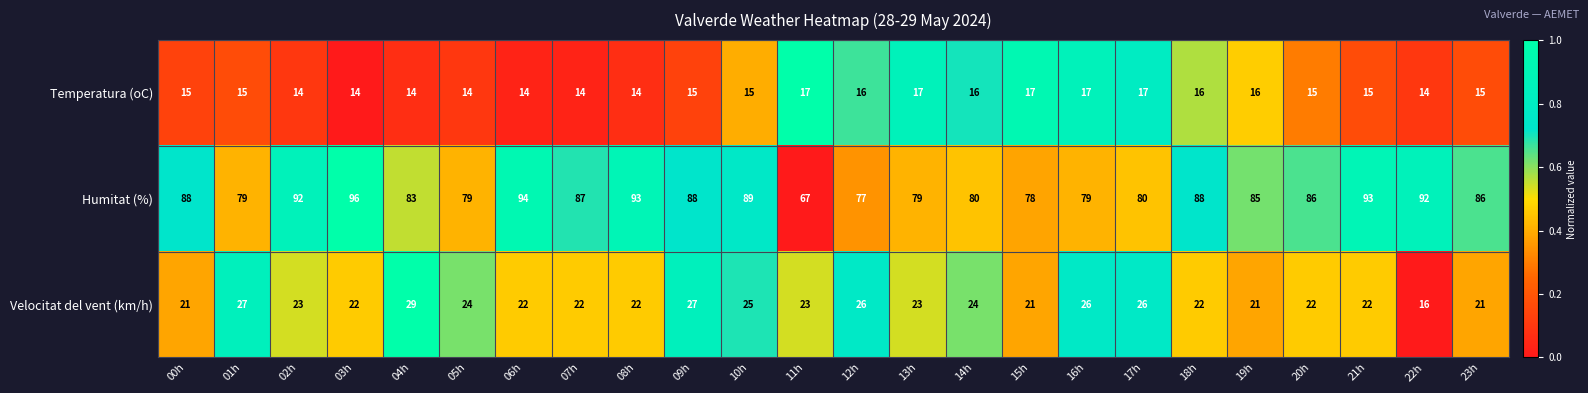

What is the maximum value for Velocitat del vent (km/h)?

29